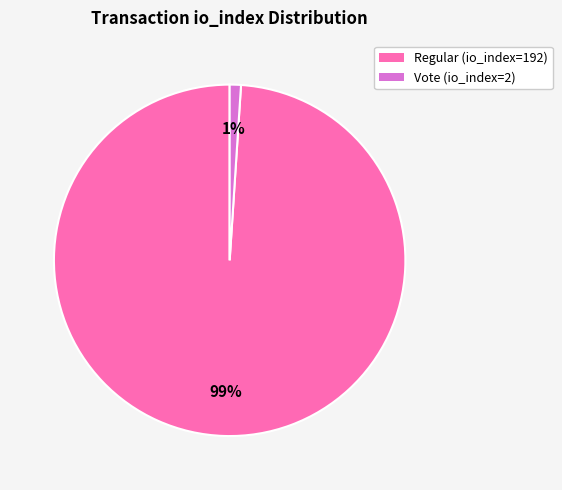

Is there a majority slice in this chart?

Yes